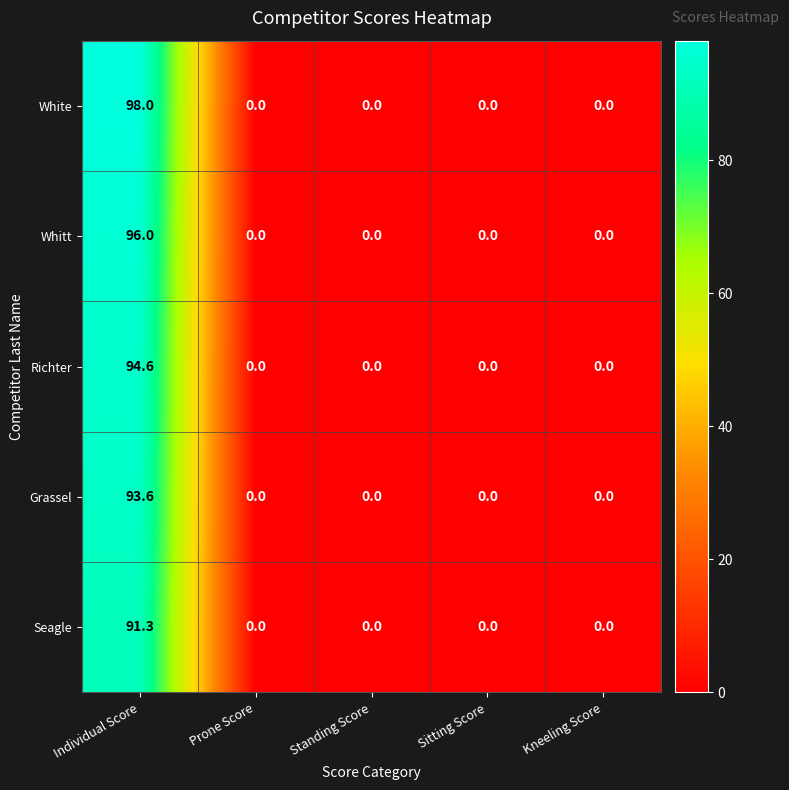

How many series are shown in this chart?

5